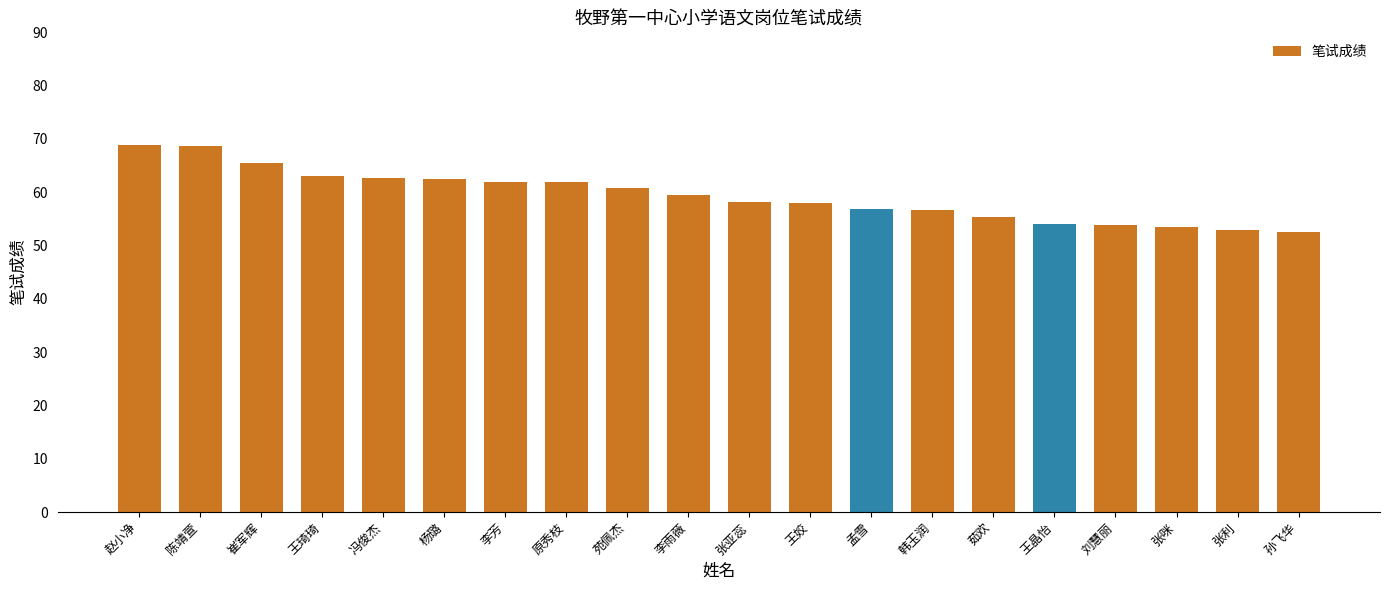

Is it true that the value at 王姣 is 58.0?

True